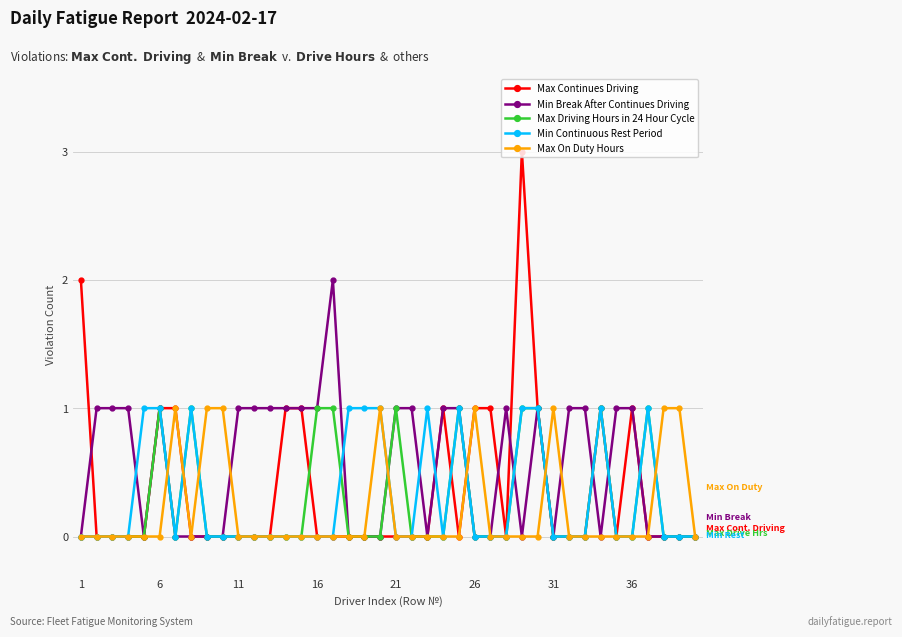

Reading left to right, transcribe all the data shown in this chart.

Max Continues Driving: 2	0	0	0	0	1	1	0	0	0	0	0	0	1	1	0	0	0	0	0	0	0	0	1	0	1	1	0	3	1	0	0	0	1	0	1	0	0	0	0
Min Break After Continues Driving: 0	1	1	1	0	1	0	0	0	0	1	1	1	1	1	1	2	0	0	0	1	1	0	1	1	0	0	1	0	1	0	1	1	0	1	1	0	0	0	0
Max Driving Hours in 24 Hour Cycle: 0	0	0	0	0	1	0	1	0	0	0	0	0	0	0	1	1	0	0	0	1	0	0	0	1	0	0	0	1	1	0	0	0	1	0	0	1	0	0	0
Min Continuous Rest Period: 0	0	0	0	1	1	0	1	0	0	0	0	0	0	0	0	0	1	1	1	0	0	1	0	1	0	0	0	1	1	0	0	0	1	0	0	1	0	0	0
Max On Duty Hours: 0	0	0	0	0	0	1	0	1	1	0	0	0	0	0	0	0	0	0	1	0	0	0	0	0	1	0	0	0	0	1	0	0	0	0	0	0	1	1	0